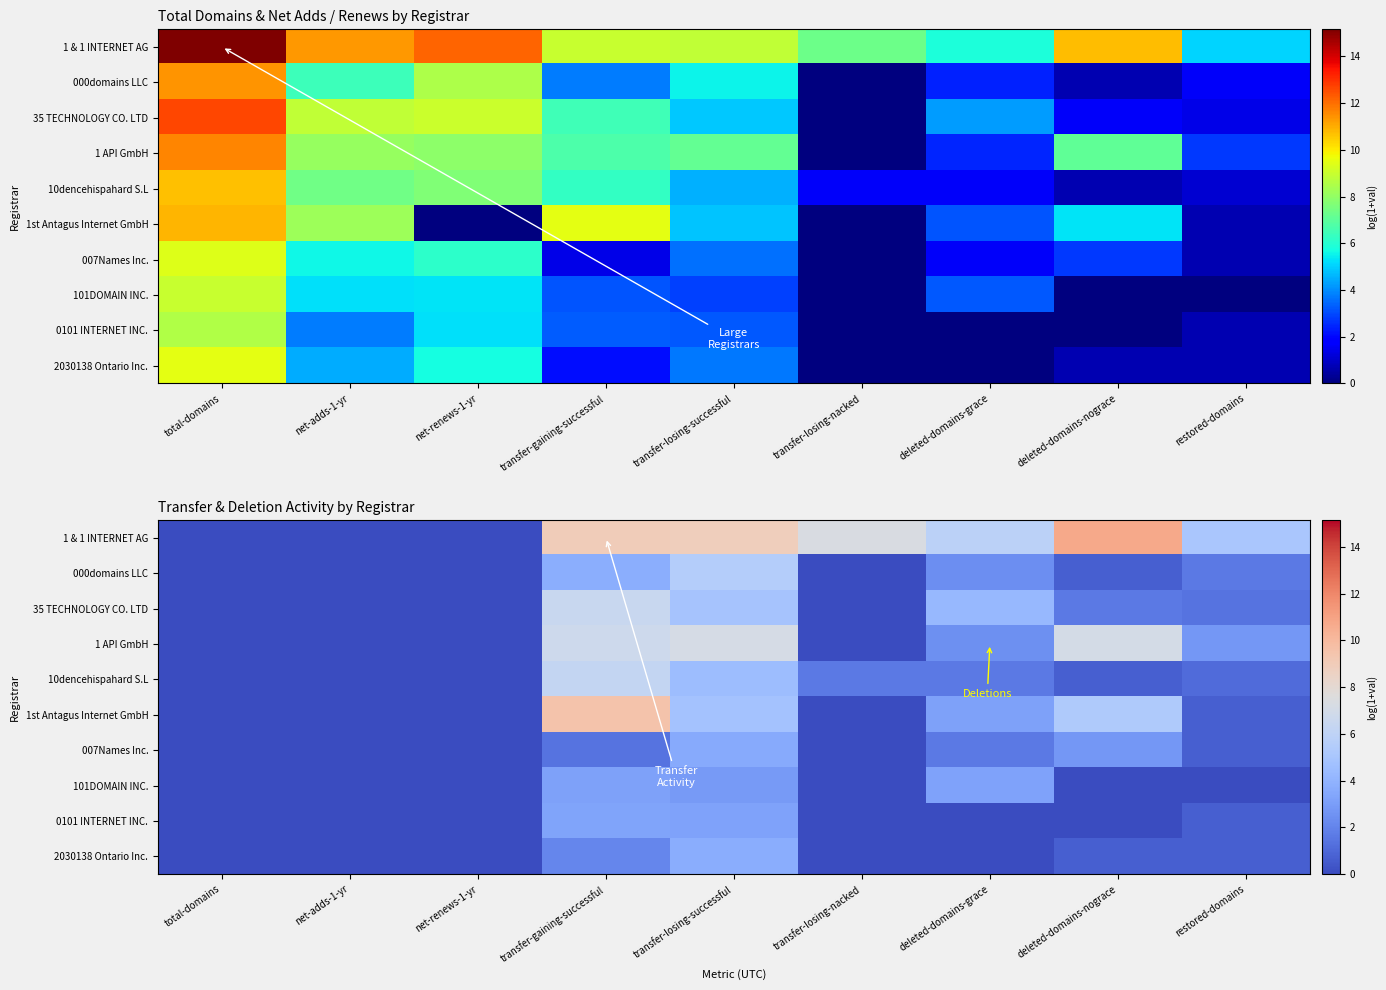

How many categories are shown in the chart?

9